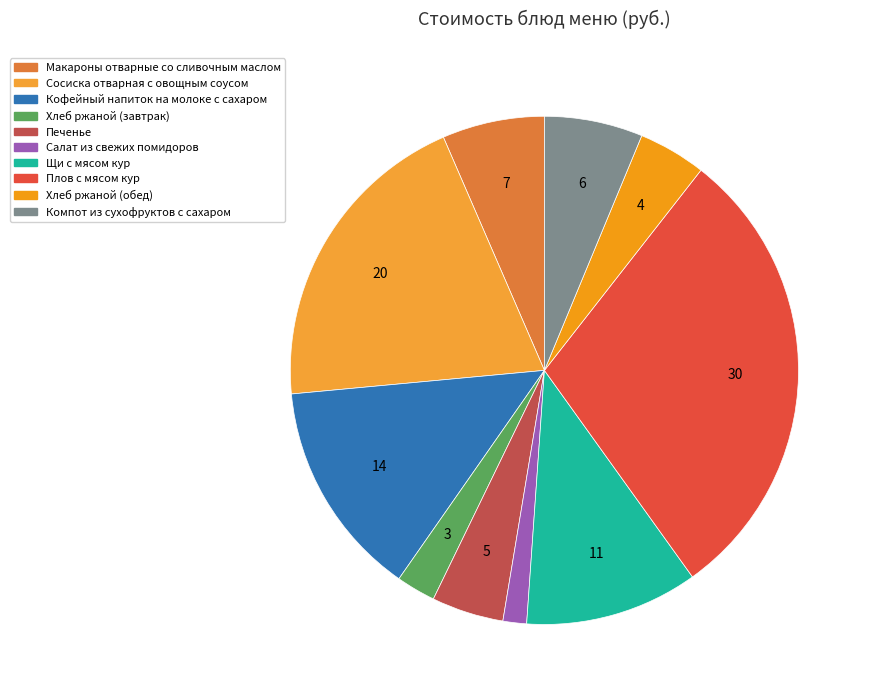

Rank the categories by value from highest to lowest.

Плов с мясом кур, Сосиска отварная с овощным соусом, Кофейный напиток на молоке с сахаром, Щи с мясом кур, Макароны отварные со сливочным маслом, Компот из сухофруктов с сахаром, Печенье, Хлеб ржаной (обед), Хлеб ржаной (завтрак), Салат из свежих помидоров